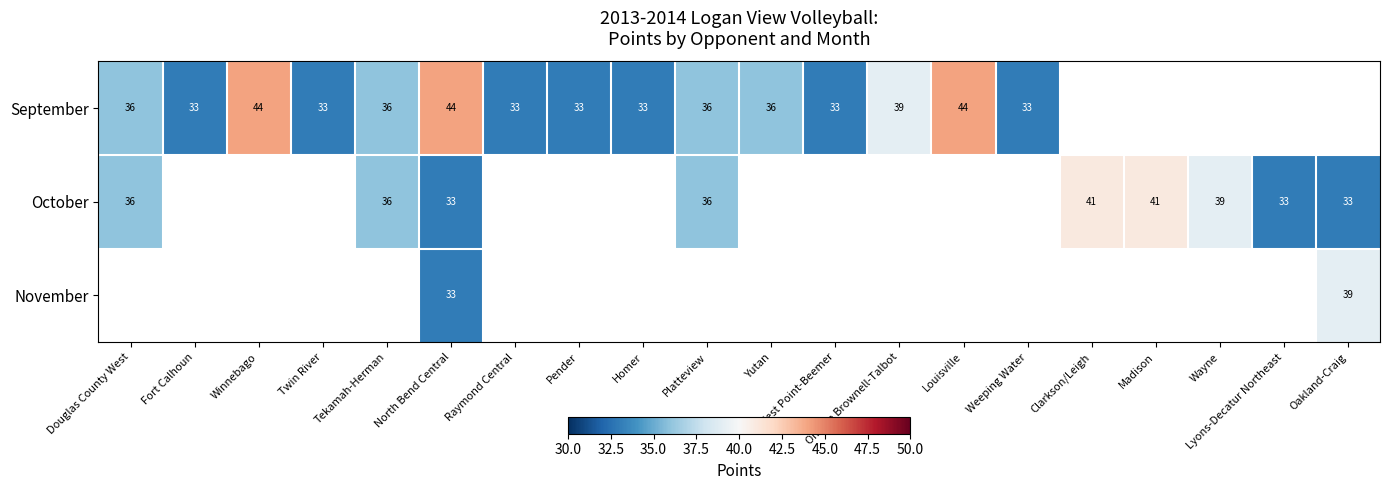

The value of September at Louisville is 44. True or false?

True